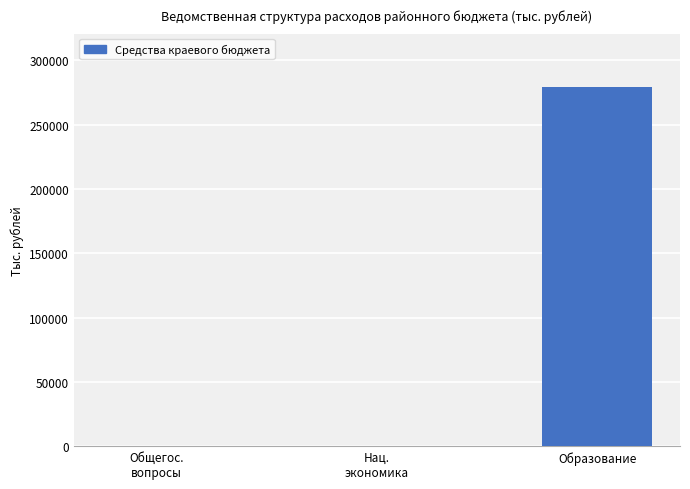

What is the change in value from Нац.
экономика to Образование?

+278575.8